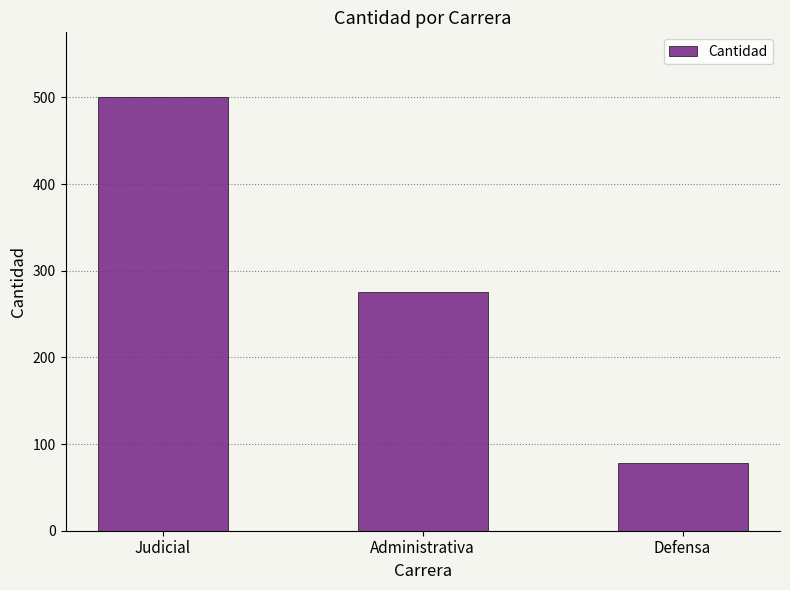

At which label is the value closest to 289?

Administrativa